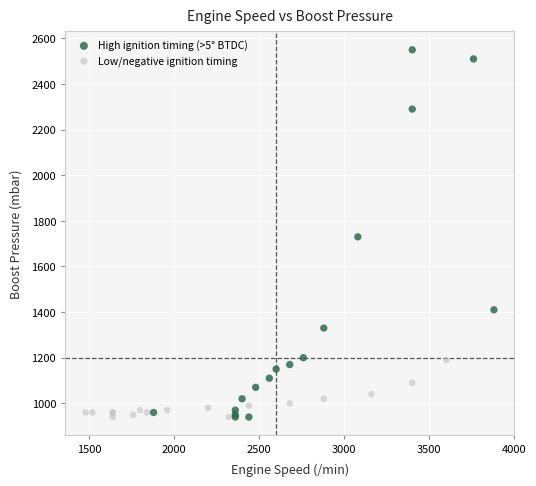

Which series has the largest Y range (max minus min)?

High ignition timing (>5° BTDC)